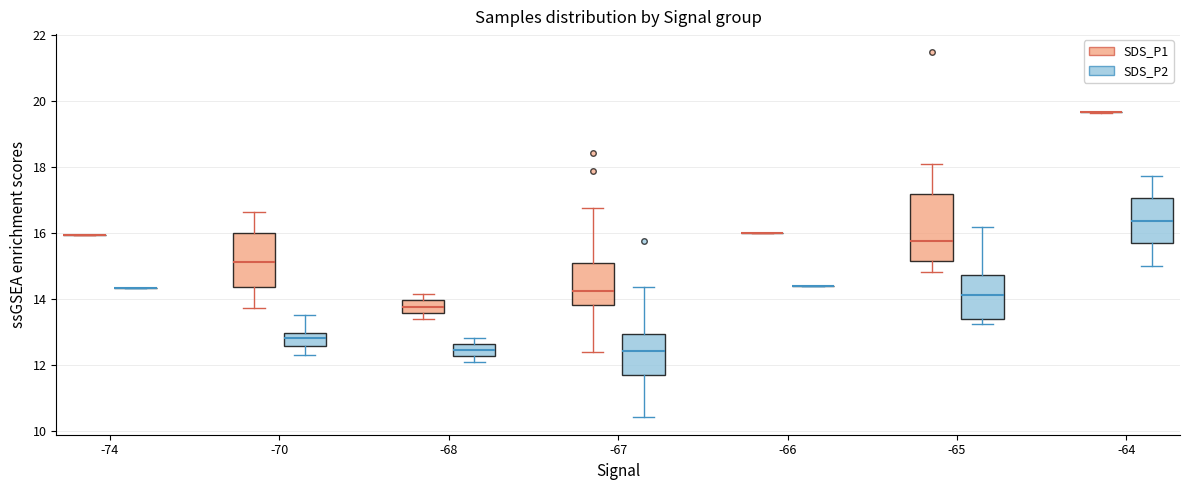

Reading left to right, read every box against the y-axis: the position of its median line, the range the box covers, and the ends of its whiskers. The values are not printed on the chart, so give them approximately, as read against the axis.

-74 (SDS_P1): box collapsed to a line at 16.0, whiskers 16.0 to 16.0
-74 (SDS_P2): box collapsed to a line at 14.4, whiskers 14.4 to 14.4
-70 (SDS_P1): median 15.2, box 14.4 to 16.0, whiskers 13.8 to 16.6
-70 (SDS_P2): median 12.8, box 12.6 to 13.0, whiskers 12.4 to 13.6
-68 (SDS_P1): median 13.8, box 13.6 to 14.0, whiskers 13.4 to 14.2
-68 (SDS_P2): median 12.4, box 12.2 to 12.6, whiskers 12.0 to 12.8
-67 (SDS_P1): median 14.2, box 13.8 to 15.0, whiskers 12.4 to 16.8
-67 (SDS_P2): median 12.4, box 11.8 to 13.0, whiskers 10.4 to 14.4
-66 (SDS_P1): box collapsed to a line at 16.0, whiskers 16.0 to 16.0
-66 (SDS_P2): box collapsed to a line at 14.4, whiskers 14.4 to 14.4
-65 (SDS_P1): median 15.8, box 15.2 to 17.2, whiskers 14.8 to 18.0
-65 (SDS_P2): median 14.2, box 13.4 to 14.8, whiskers 13.2 to 16.2
-64 (SDS_P1): box collapsed to a line at 19.6, whiskers 19.6 to 19.6
-64 (SDS_P2): median 16.4, box 15.6 to 17.0, whiskers 15.0 to 17.8